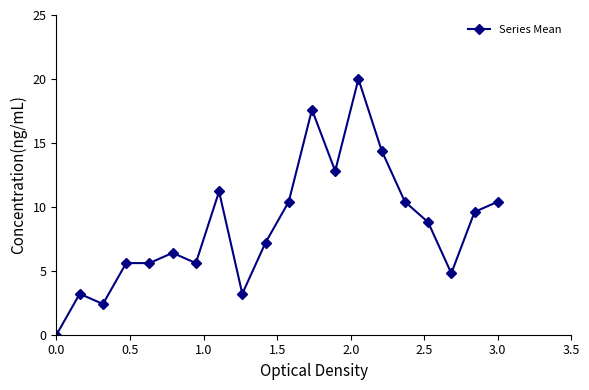

What is the sum of all values?

169.6